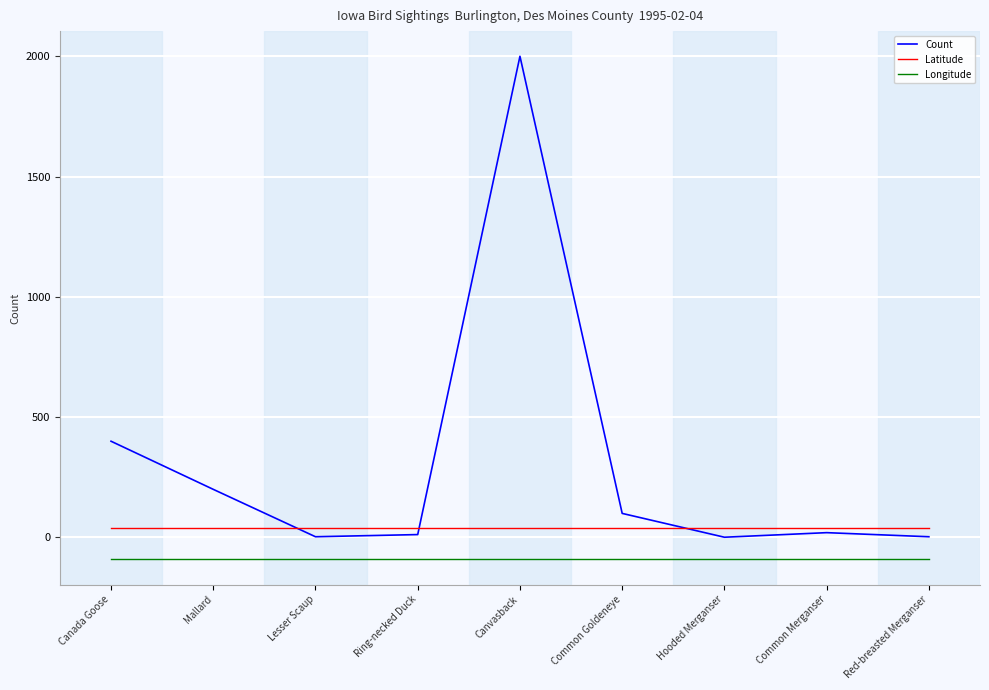

What is the maximum value shown in the chart?

2000.0